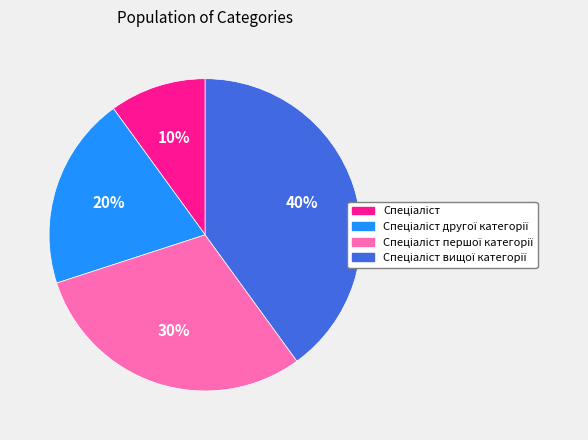

Is there a majority slice in this chart?

No